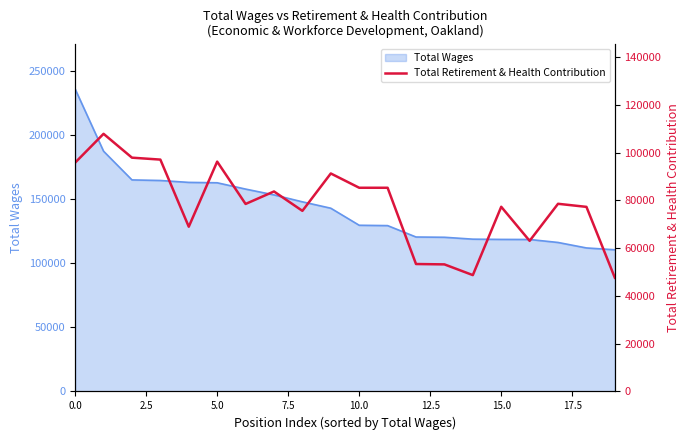

What value does the data have at 17, to the nearest 100?

78600